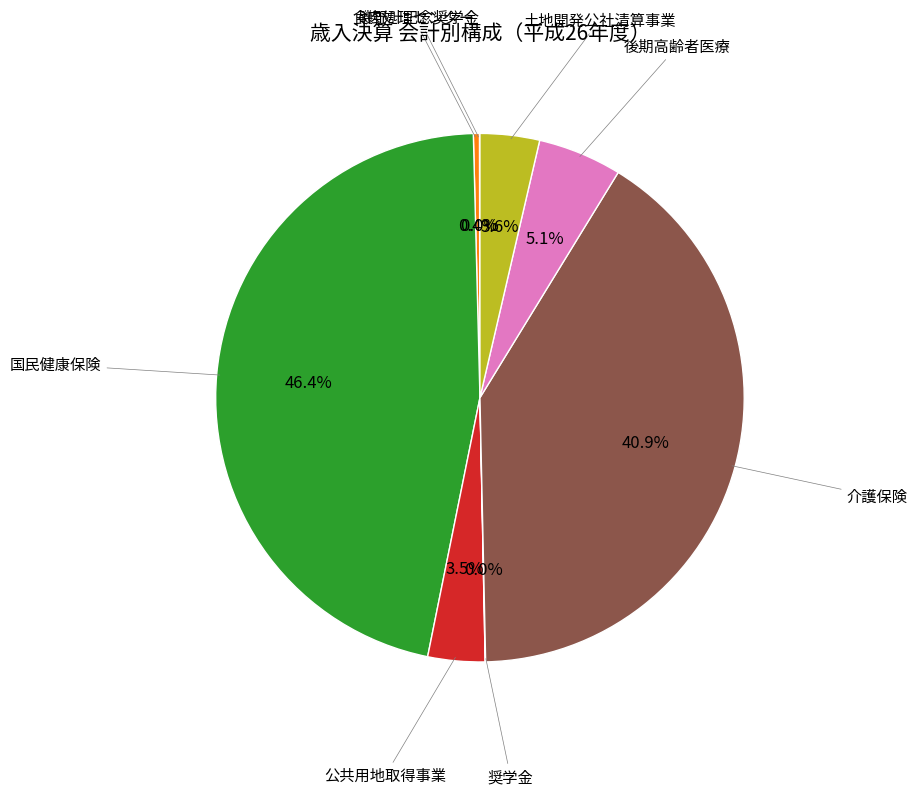

Is there a majority slice in this chart?

No